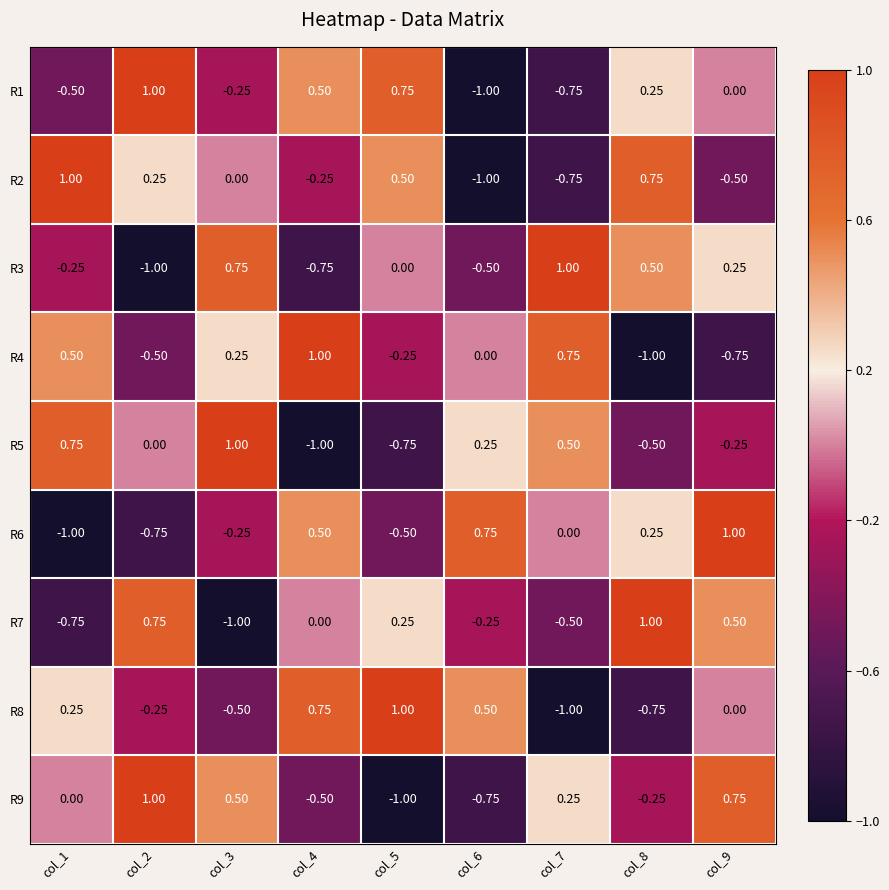

Reading left to right, transcribe all the data shown in this chart.

R1: col_1=-0.5	col_2=1.0	col_3=-0.2	col_4=0.5	col_5=0.8	col_6=-1.0	col_7=-0.8	col_8=0.2	col_9=0.0
R2: col_1=1.0	col_2=0.2	col_3=0.0	col_4=-0.2	col_5=0.5	col_6=-1.0	col_7=-0.8	col_8=0.8	col_9=-0.5
R3: col_1=-0.2	col_2=-1.0	col_3=0.8	col_4=-0.8	col_5=0.0	col_6=-0.5	col_7=1.0	col_8=0.5	col_9=0.2
R4: col_1=0.5	col_2=-0.5	col_3=0.2	col_4=1.0	col_5=-0.2	col_6=0.0	col_7=0.8	col_8=-1.0	col_9=-0.8
R5: col_1=0.8	col_2=0.0	col_3=1.0	col_4=-1.0	col_5=-0.8	col_6=0.2	col_7=0.5	col_8=-0.5	col_9=-0.2
R6: col_1=-1.0	col_2=-0.8	col_3=-0.2	col_4=0.5	col_5=-0.5	col_6=0.8	col_7=0.0	col_8=0.2	col_9=1.0
R7: col_1=-0.8	col_2=0.8	col_3=-1.0	col_4=0.0	col_5=0.2	col_6=-0.2	col_7=-0.5	col_8=1.0	col_9=0.5
R8: col_1=0.2	col_2=-0.2	col_3=-0.5	col_4=0.8	col_5=1.0	col_6=0.5	col_7=-1.0	col_8=-0.8	col_9=0.0
R9: col_1=0.0	col_2=1.0	col_3=0.5	col_4=-0.5	col_5=-1.0	col_6=-0.8	col_7=0.2	col_8=-0.2	col_9=0.8